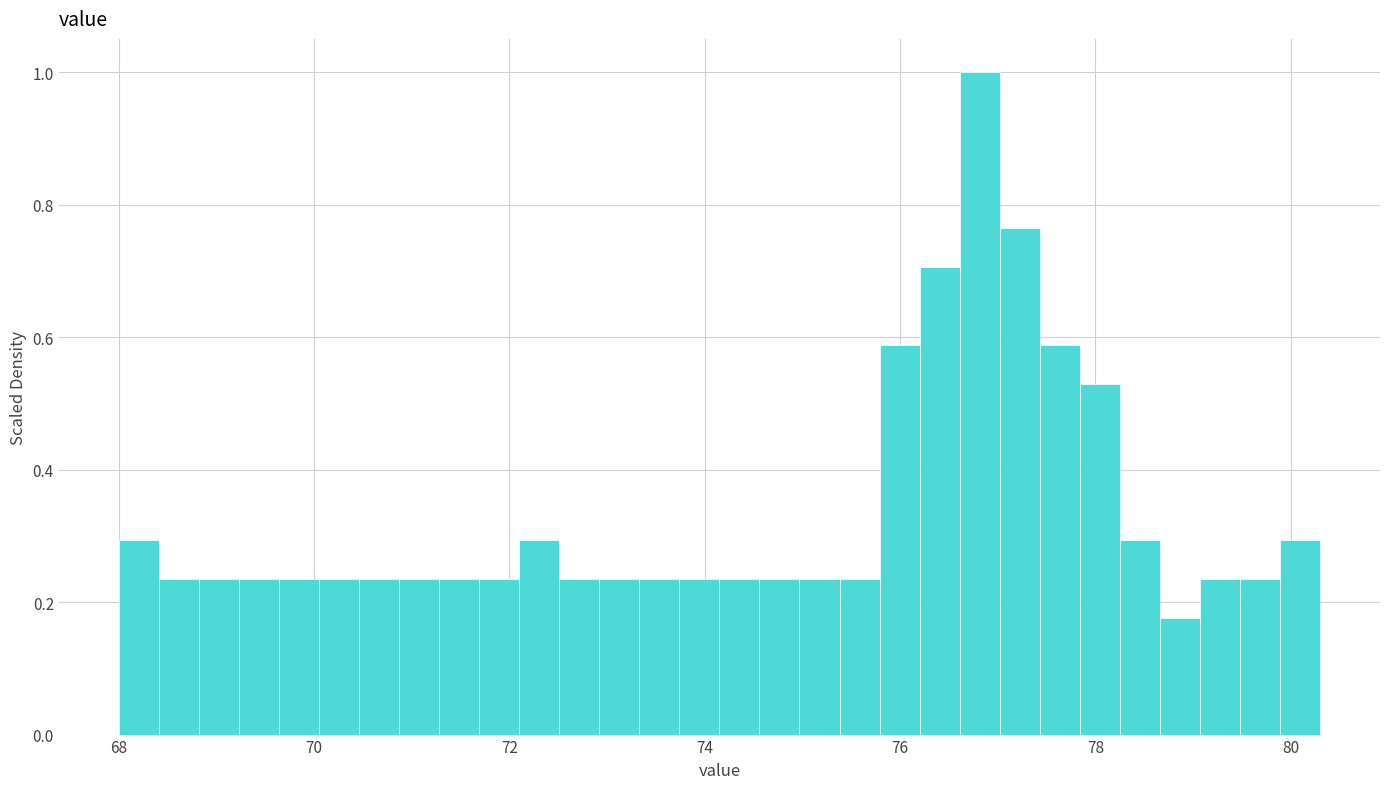

Around what value on the x-axis is the tallest bar? Give the approximate position of its centre, as read against the axis.

76.8